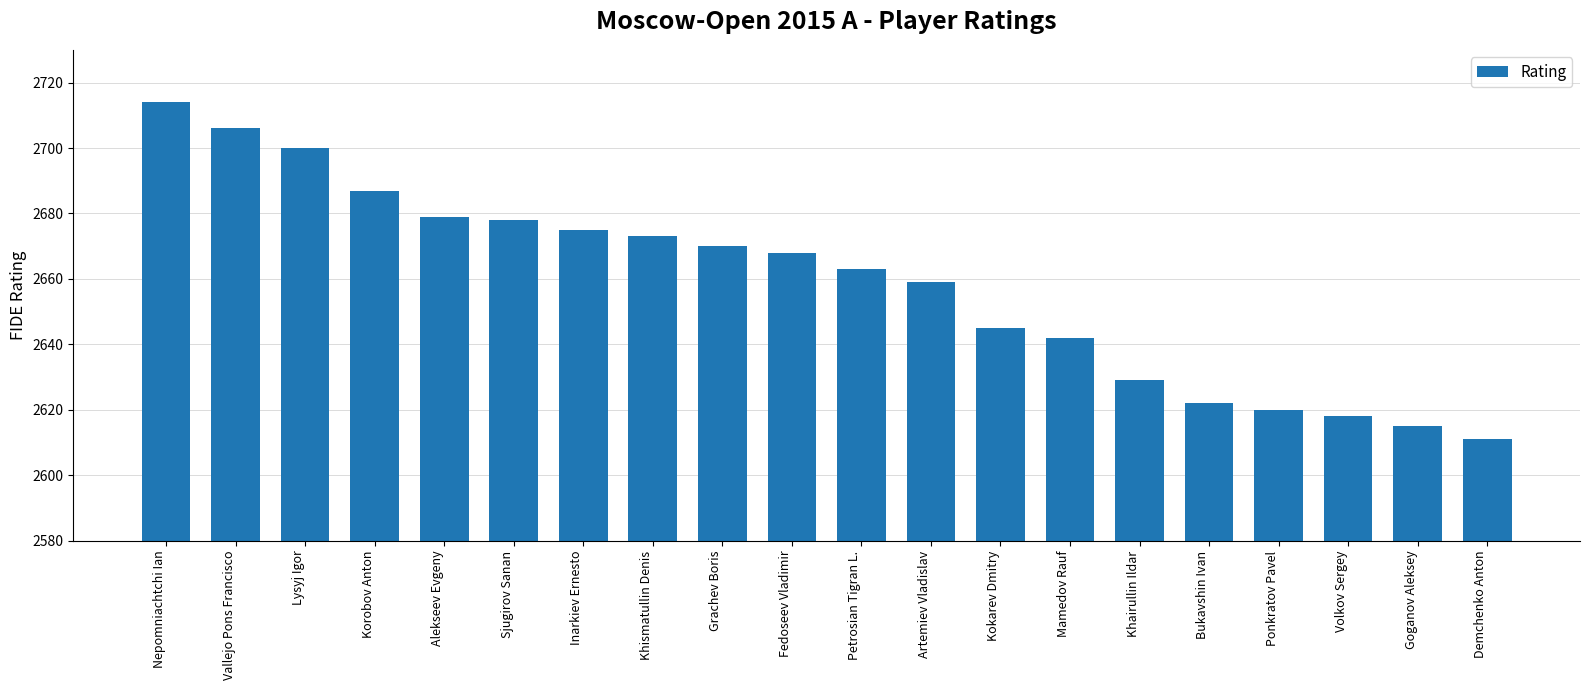

What is the value of the 15th bar from the left?

2629